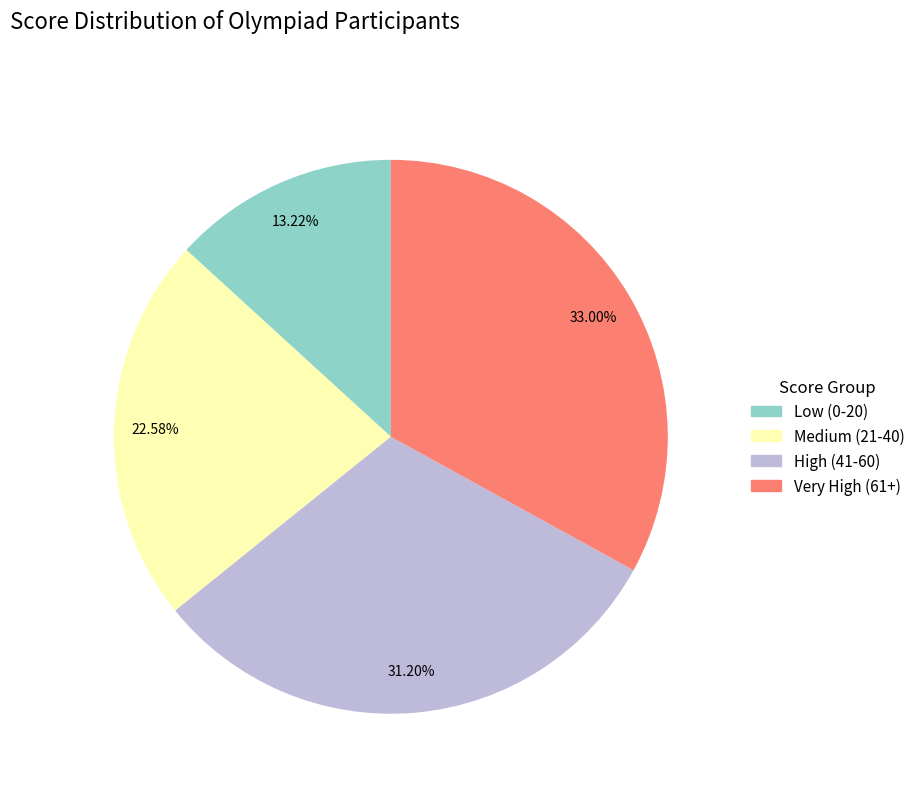

Is there a majority slice in this chart?

No